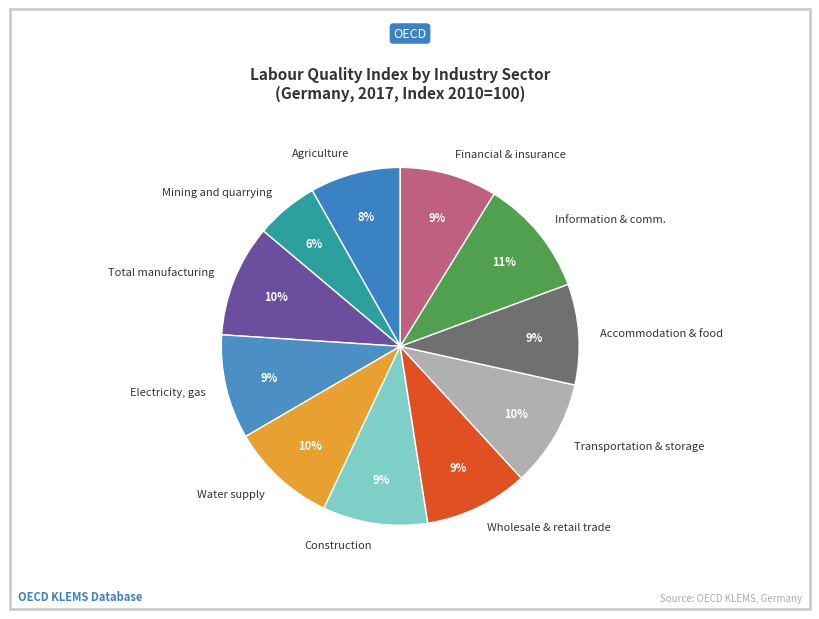

What percentage is the Total manufacturing slice, to the nearest percent?

10%